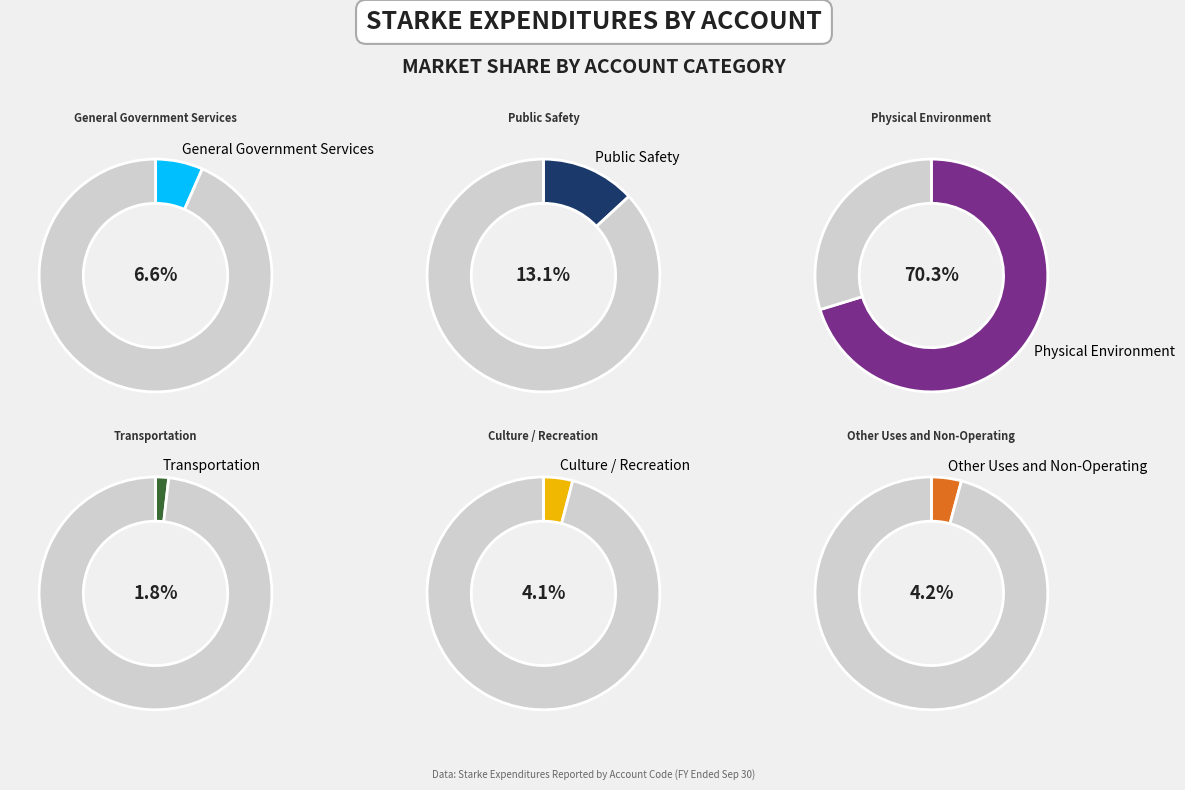

To the nearest percent, what is the average slice percentage?

17%